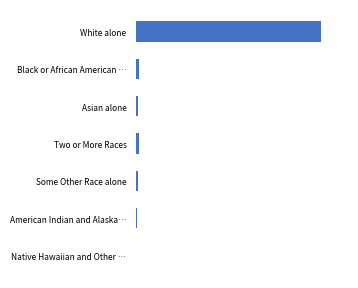

What is the greatest value displayed?

7407